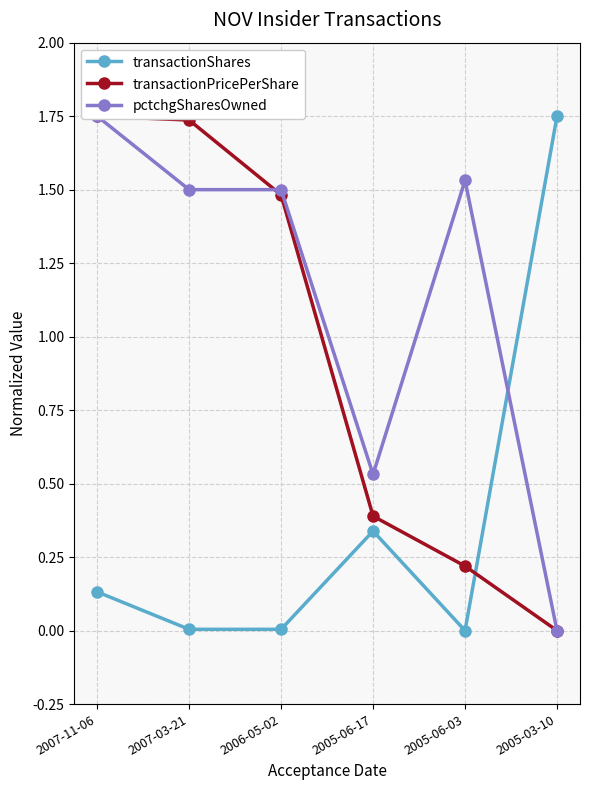

What is the average value of the transactionPricePerShare series?

0.9